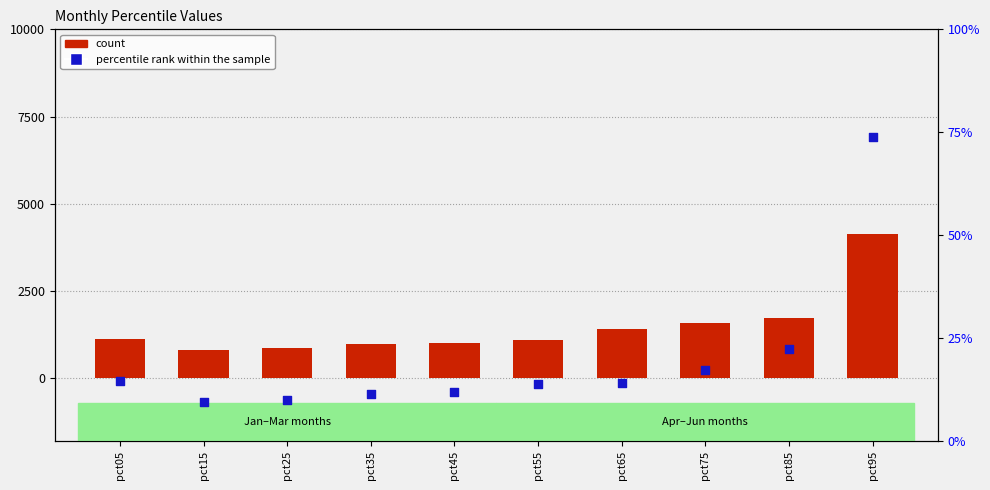

What are all the series names shown in the legend?

count, percentile rank within the sample